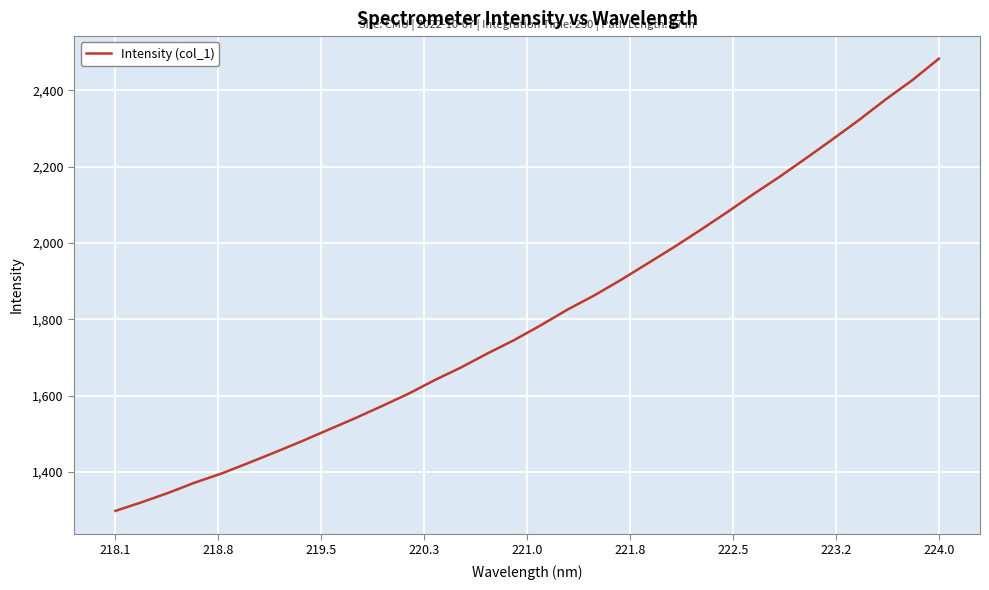

What is the minimum value shown in the chart?

1298.1